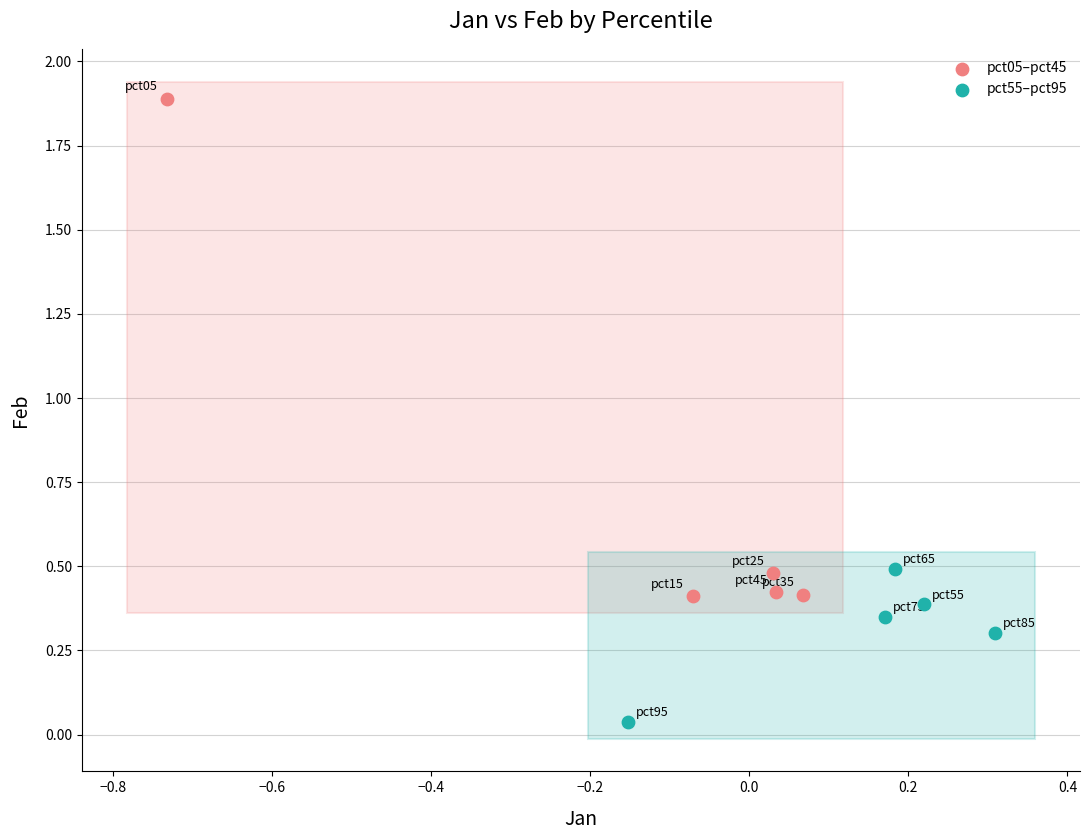

What are all the series names shown in the legend?

pct05–pct45, pct55–pct95